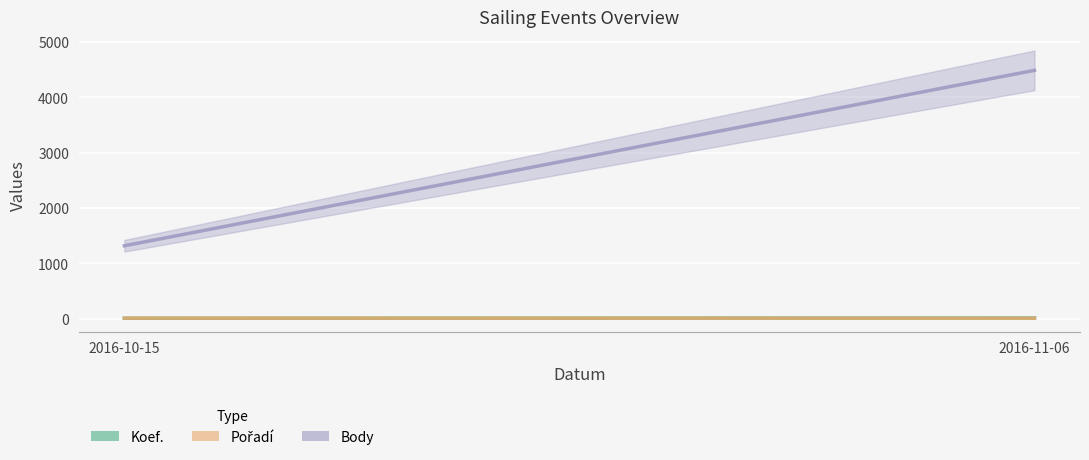

True or false: Body has more than 1 interior local peaks.

False